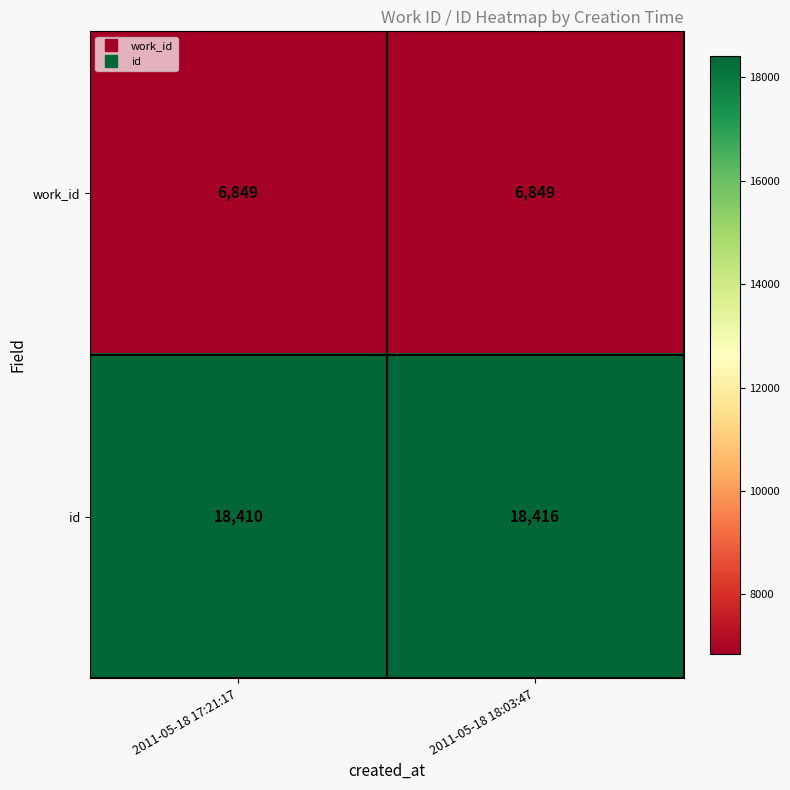

What is the average value of the id series?

18413